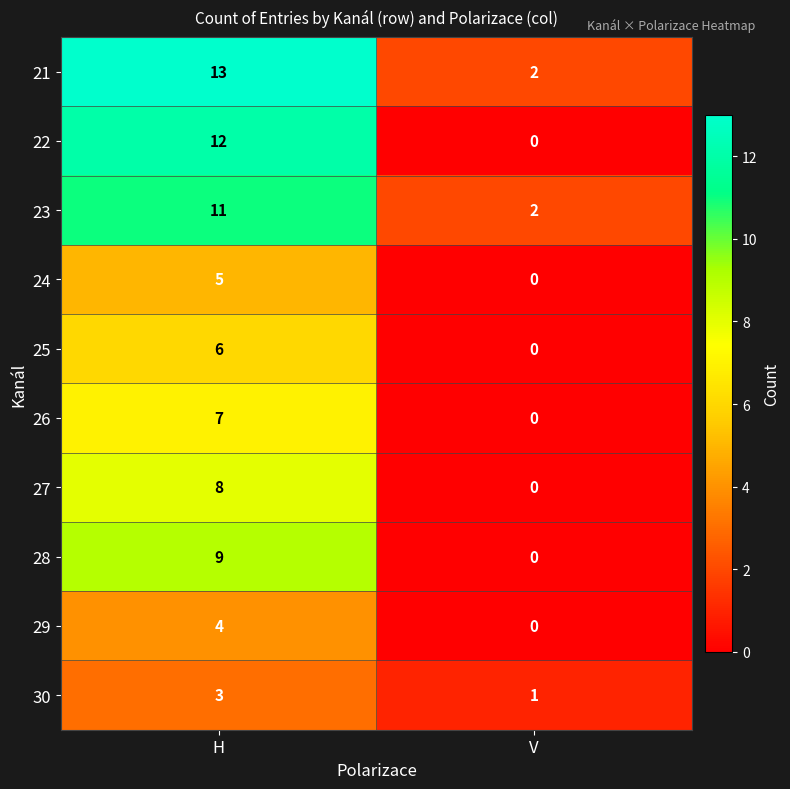

What is the sum of the 25 values at H and V?

6